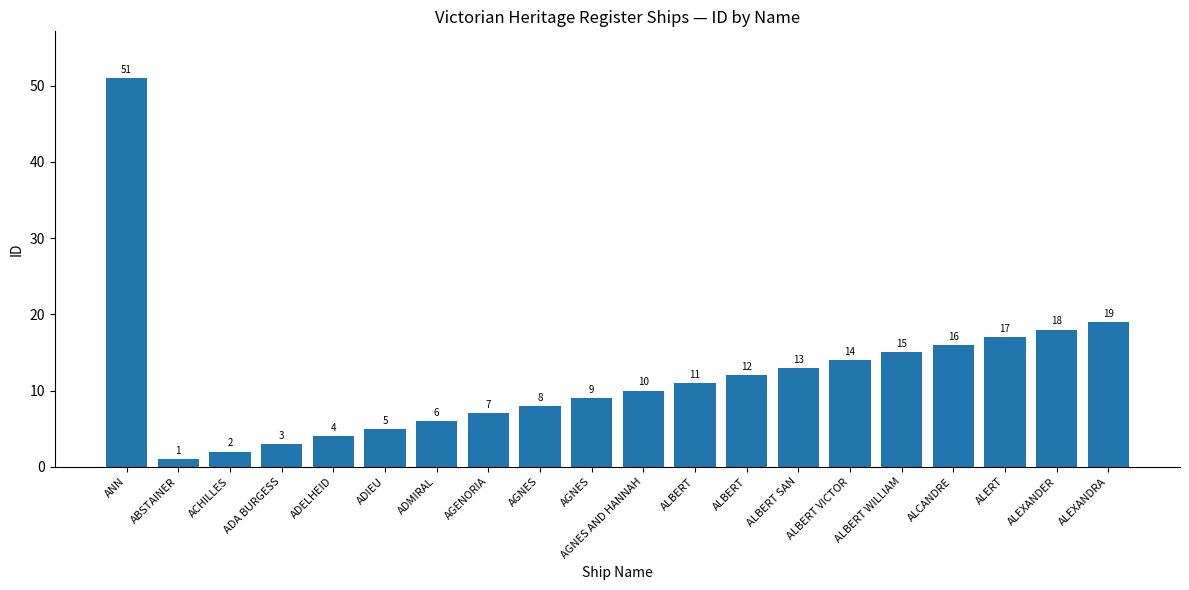

List the labels in order of value, largest first.

ANN, ALEXANDRA, ALEXANDER, ALERT, ALCANDRE, ALBERT WILLIAM, ALBERT VICTOR, ALBERT SAN, ALBERT, ALBERT, AGNES AND HANNAH, AGNES, AGNES, AGENORIA, ADMIRAL, ADIEU, ADELHEID, ADA BURGESS, ACHILLES, ABSTAINER